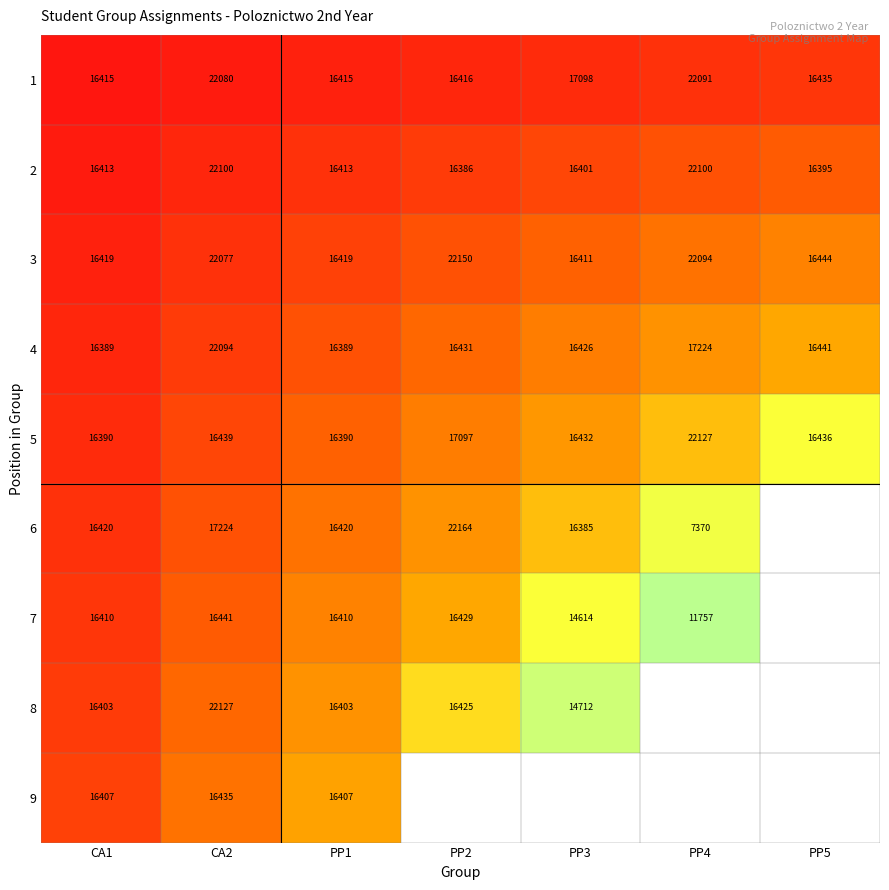

How many values in the 2 series are below 16413?

3